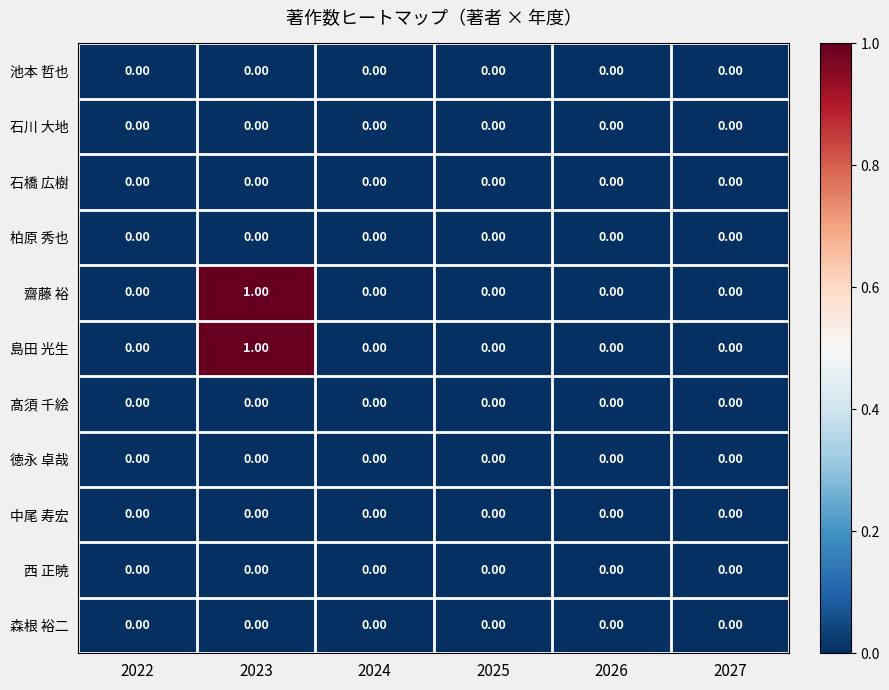

At which category is the sum across all series the highest?

2023